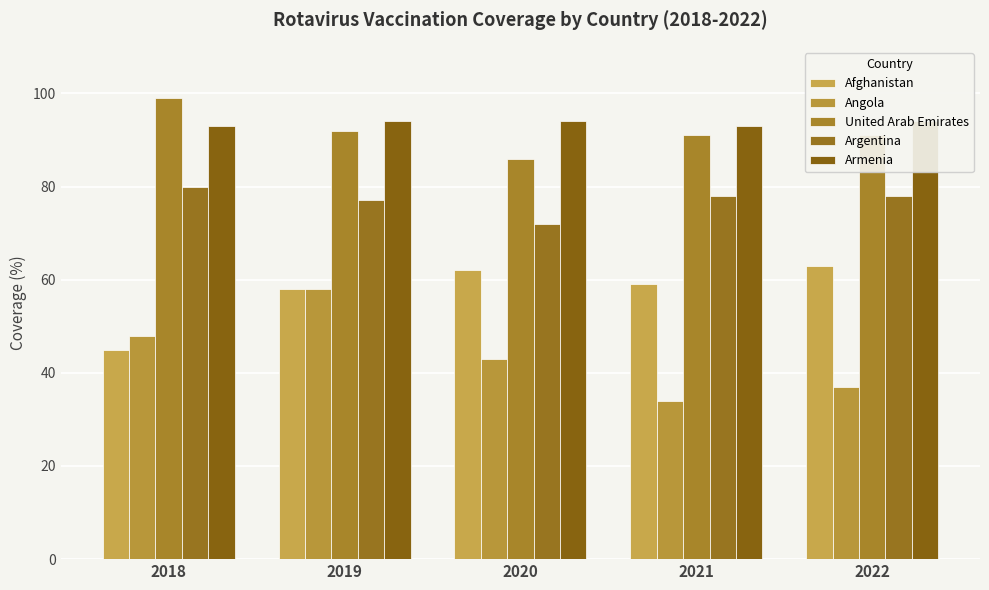

Reading left to right, extract all data points from this chart.

Afghanistan: 45	58	62	59	63
Angola: 48	58	43	34	37
United Arab Emirates: 99	92	86	91	91
Argentina: 80	77	72	78	78
Armenia: 93	94	94	93	94